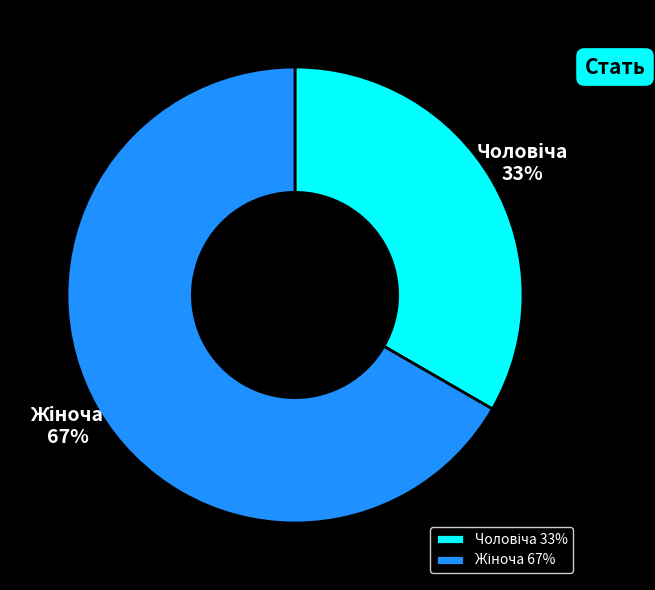

Count the number of slices in the pie.

2